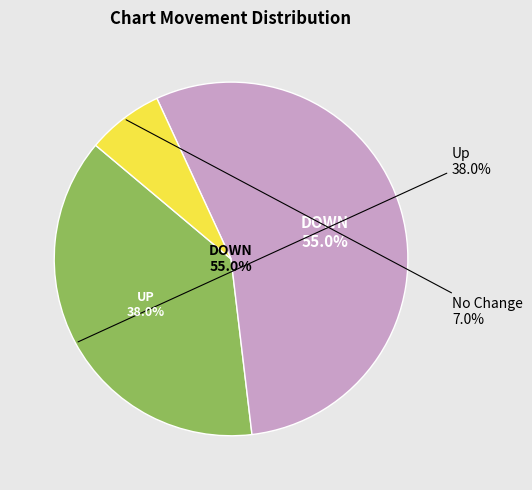

How many segments does this pie chart have?

3